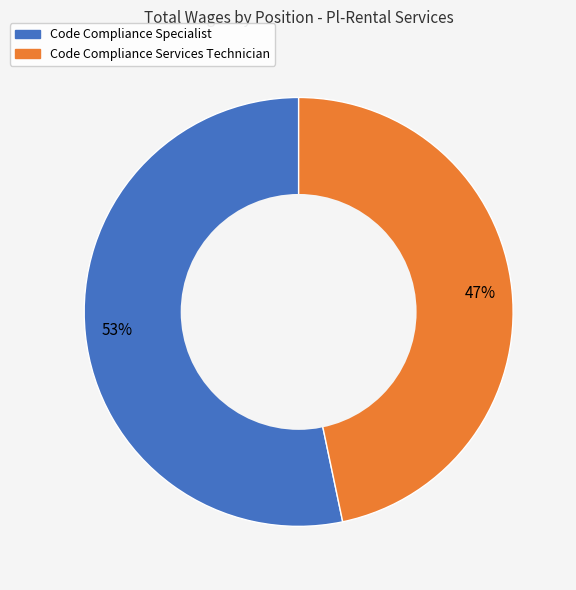

Rank the categories by value from highest to lowest.

Code Compliance Specialist, Code Compliance Services Technician